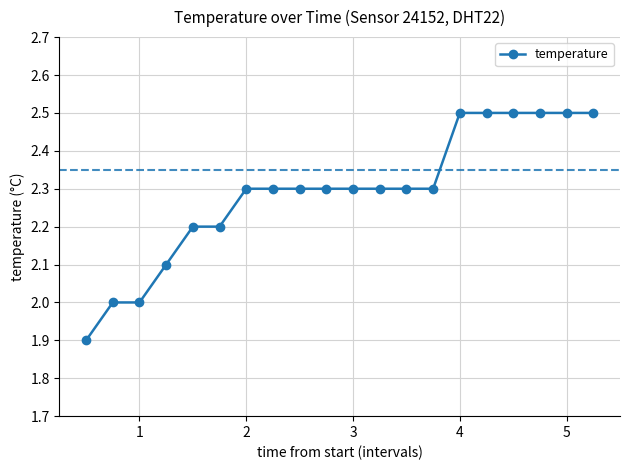

Reading left to right, list all the values displayed in this chart.

1.9	2.0	2.0	2.1	2.2	2.2	2.3	2.3	2.3	2.3	2.3	2.3	2.3	2.3	2.5	2.5	2.5	2.5	2.5	2.5